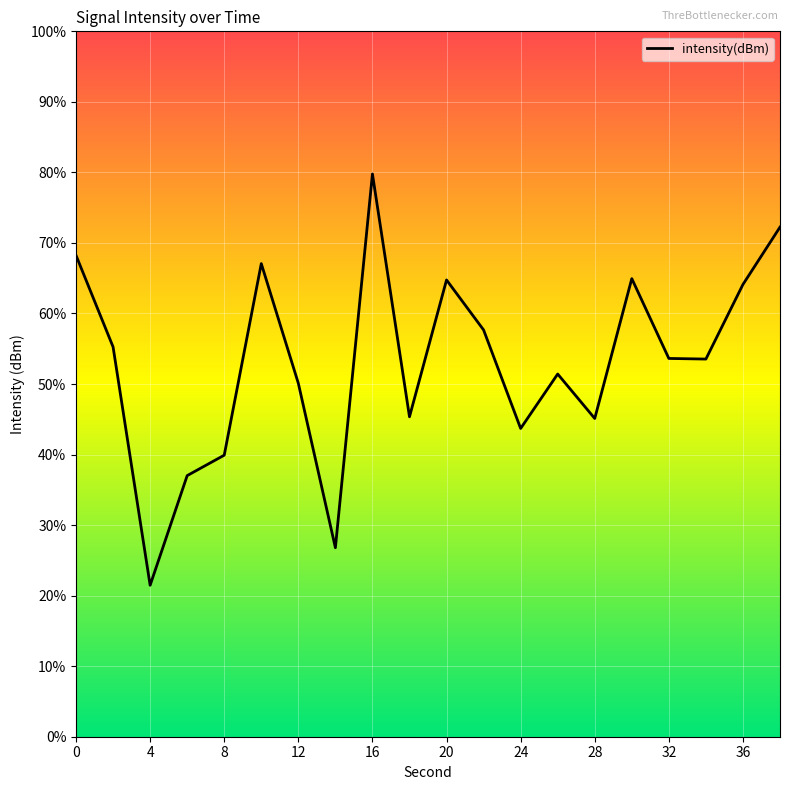

How many points are higher than both their immediate neighbors (excluding endpoints)?

5